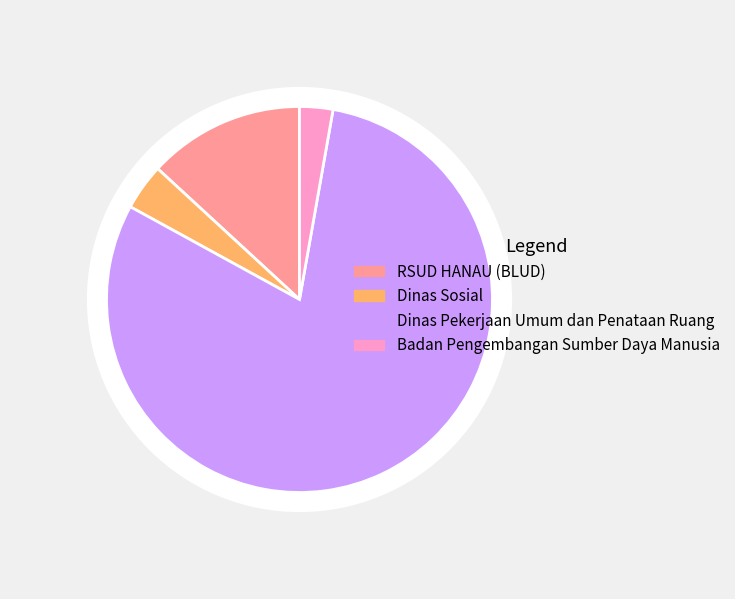

The Dinas Pekerjaan Umum dan Penataan Ruang slice represents 22% of the pie. True or false?

False